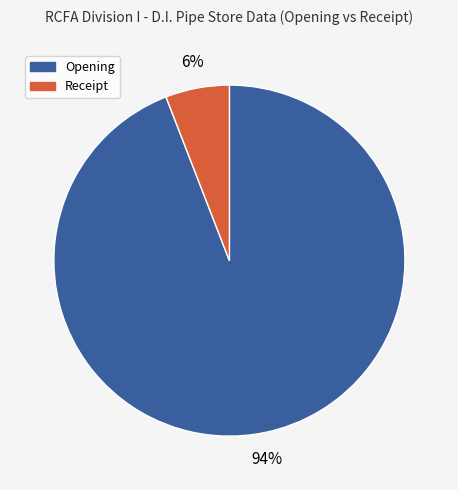

Does any single category account for the majority?

Yes